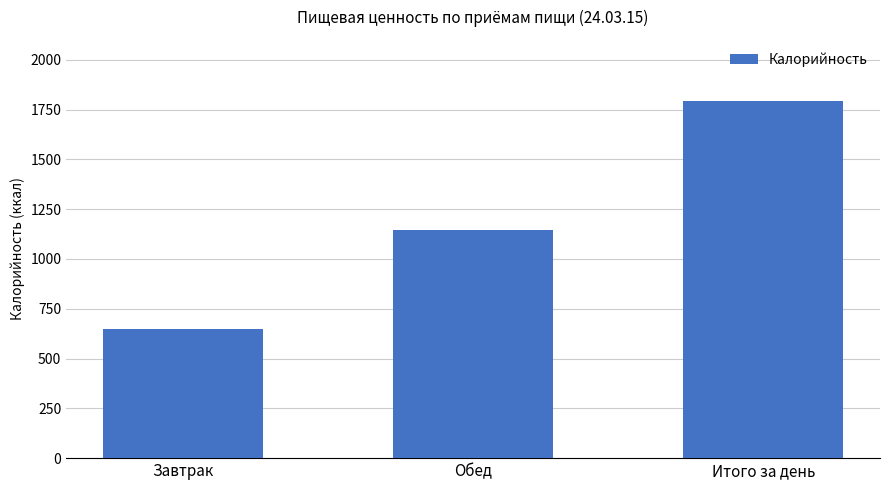

What is the change in value from Завтрак to Обед?

+496